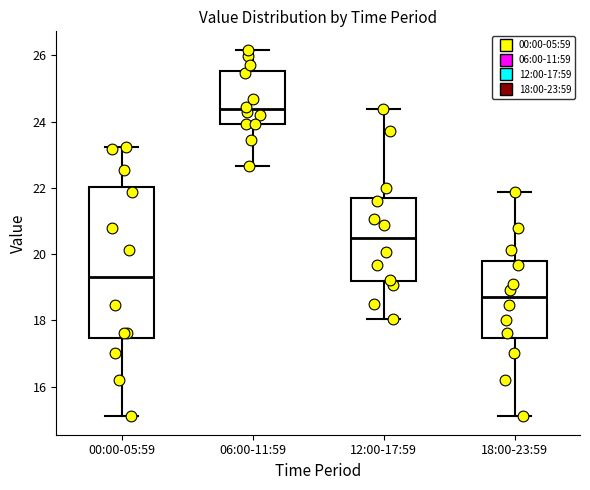

Which box has the highest median line?

06:00-11:59